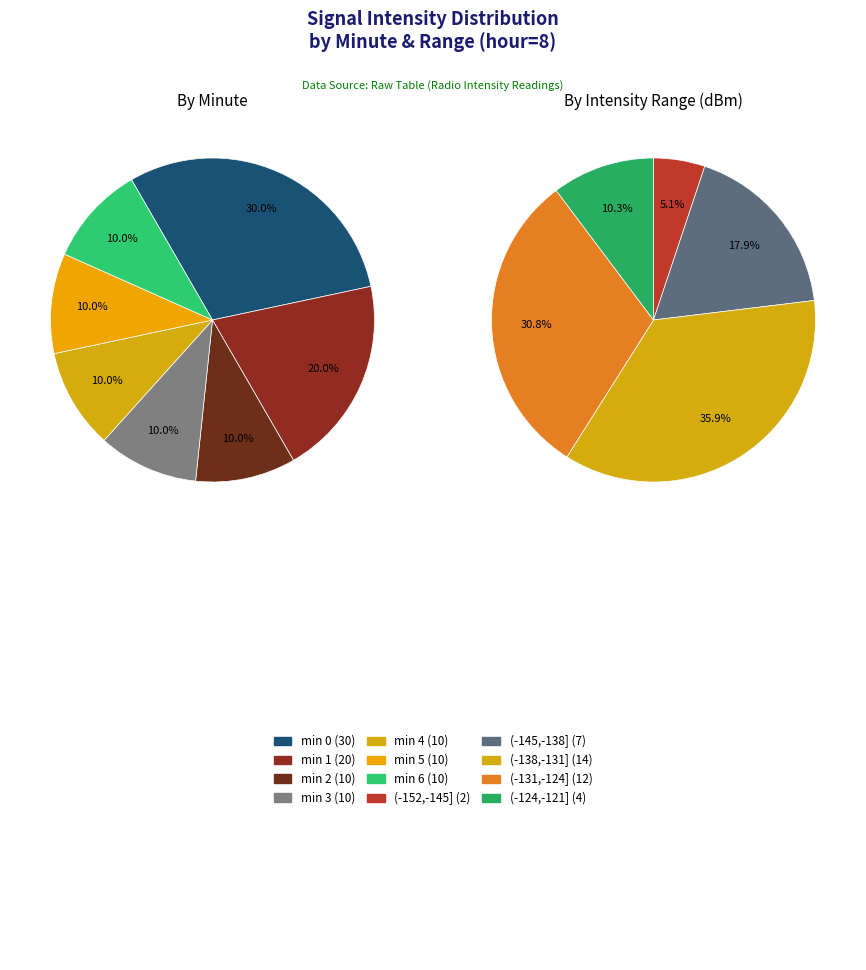

Does Minute 3 represent more than half of the total?

No